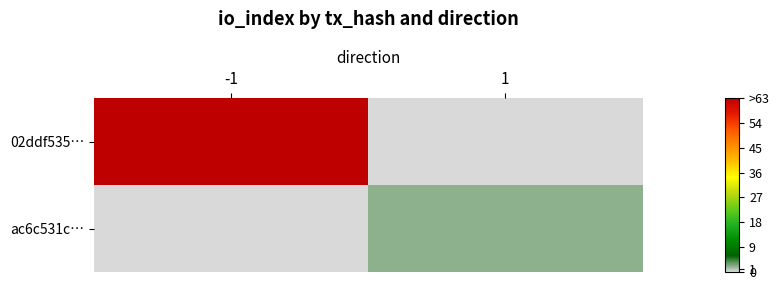

The value of 02ddf535… at 1 is 0. True or false?

True